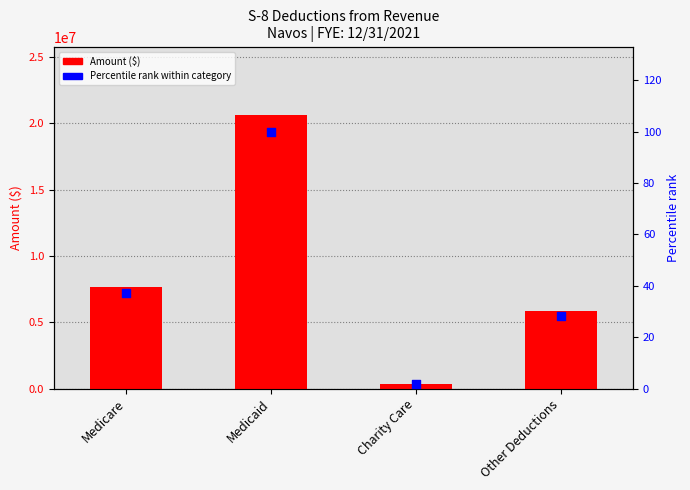

Is the value of Percentile rank at Medicare greater than the value of Amount ($) at Medicare?

No